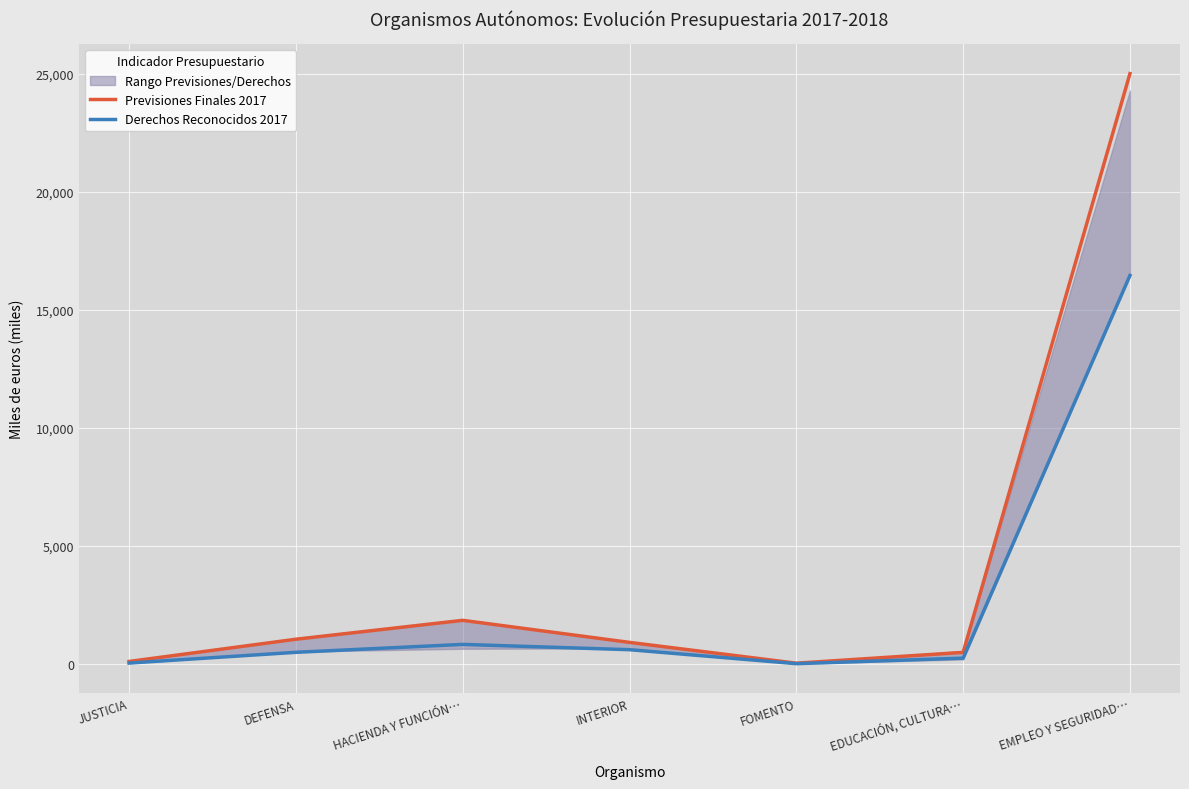

At which category is the sum across all series the highest?

EMPLEO Y SEGURIDAD…